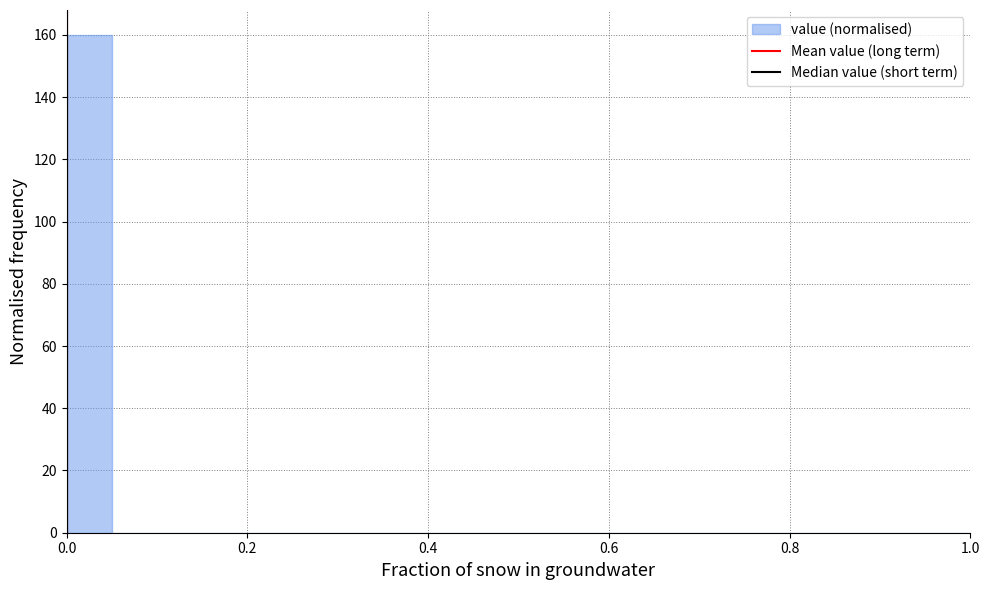

Around what value on the x-axis is the tallest bar? Give the approximate position of its centre, as read against the axis.

0.02